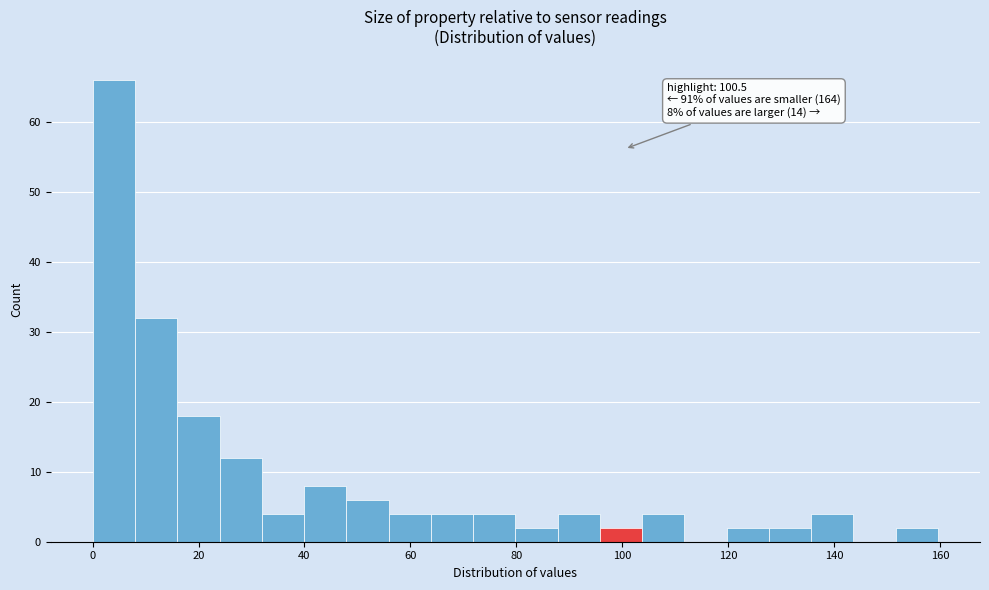

Read against the x-axis, roughly where is the centre of the tallest bar?

4